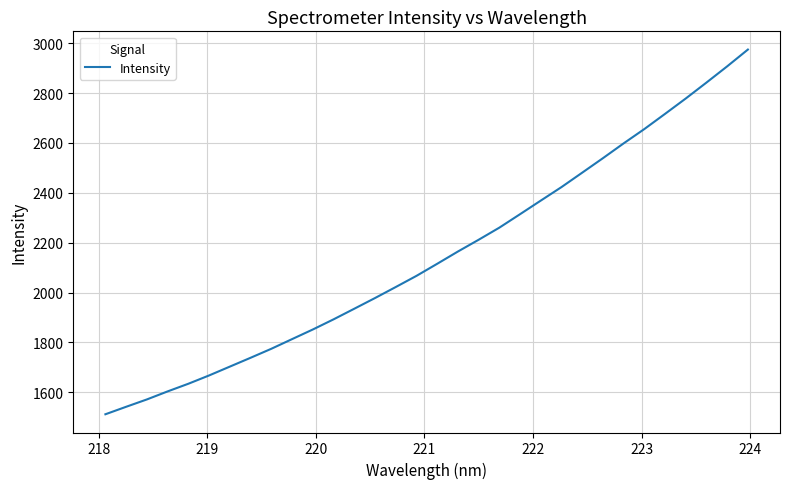

What is the smallest value displayed?

1511.8